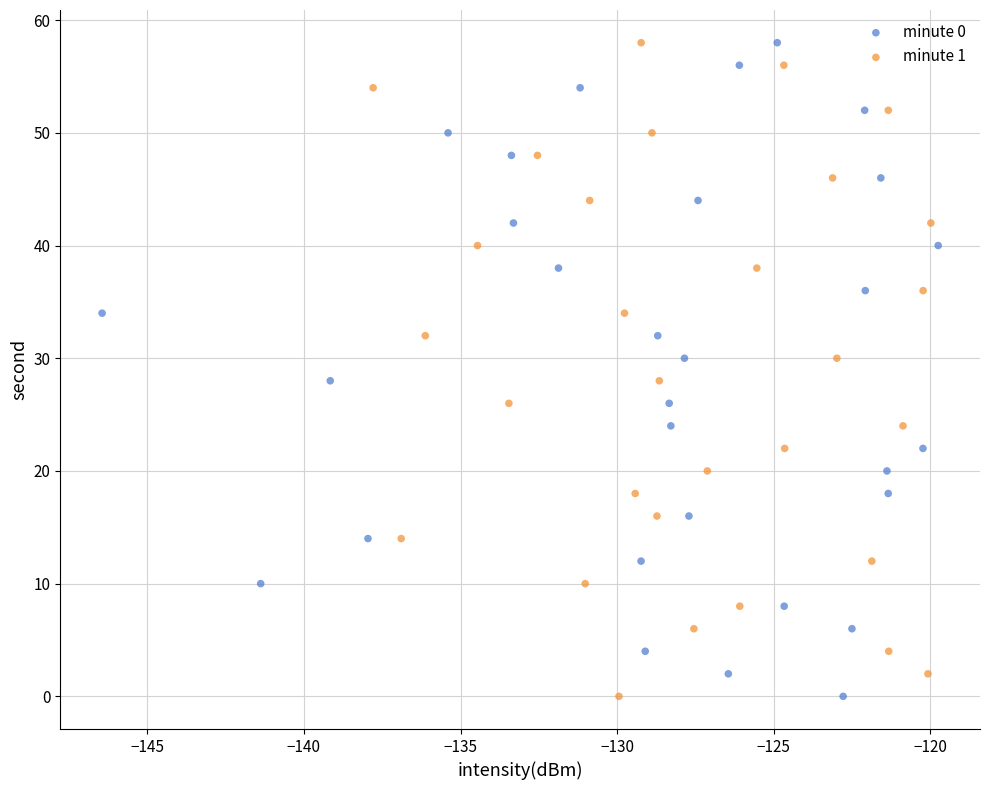

What are all the series names shown in the legend?

minute 0, minute 1